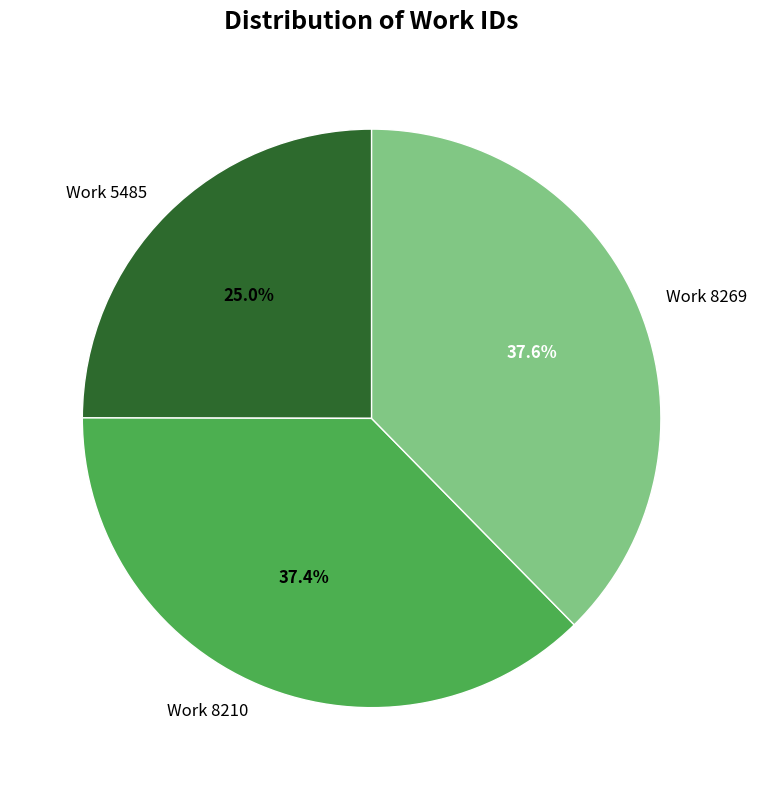

Is the sum of Work 8210 and Work 5485 greater than half?

Yes